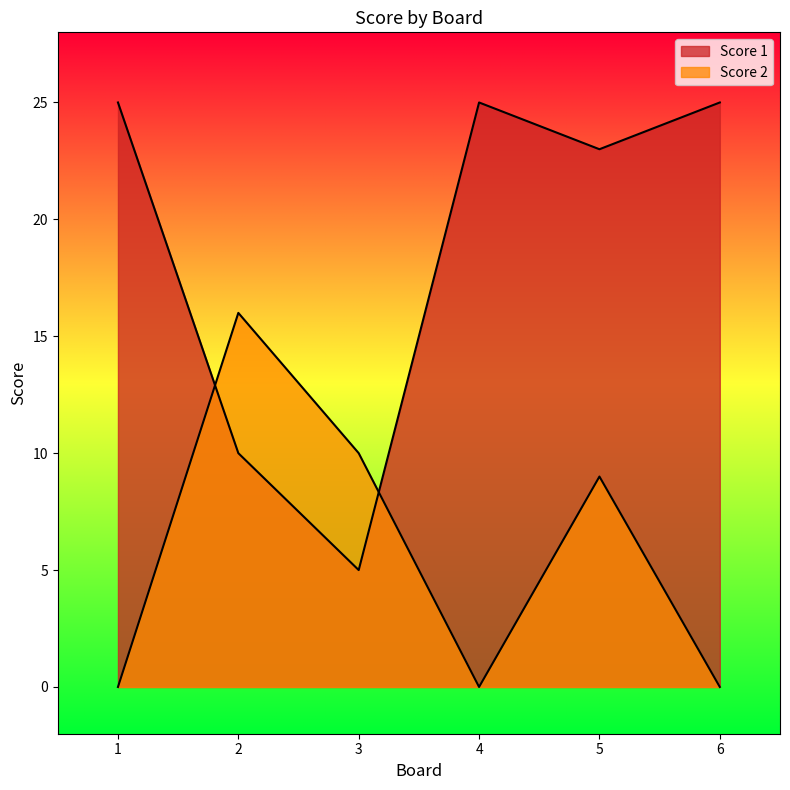

Rank the categories by Score 2 value from highest to lowest.

2, 3, 5, 1, 4, 6